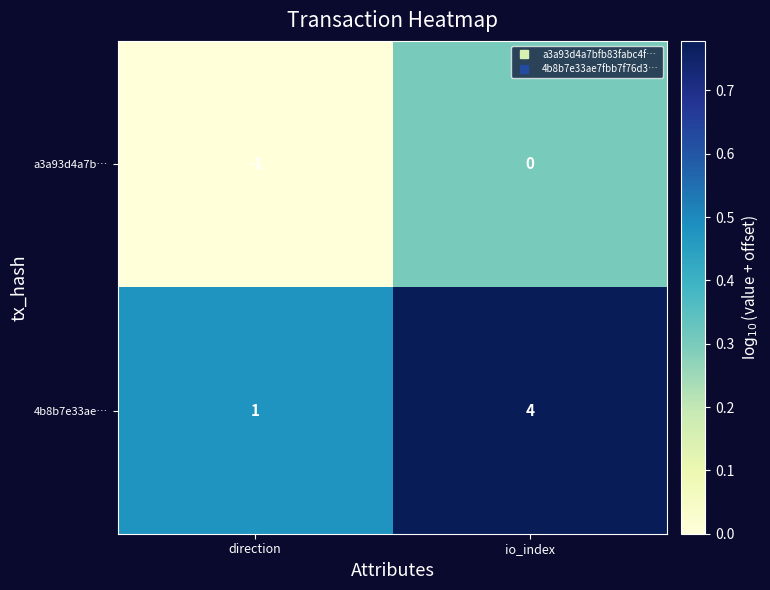

Is it true that a3a93d4a7b… equals 0 at io_index?

True